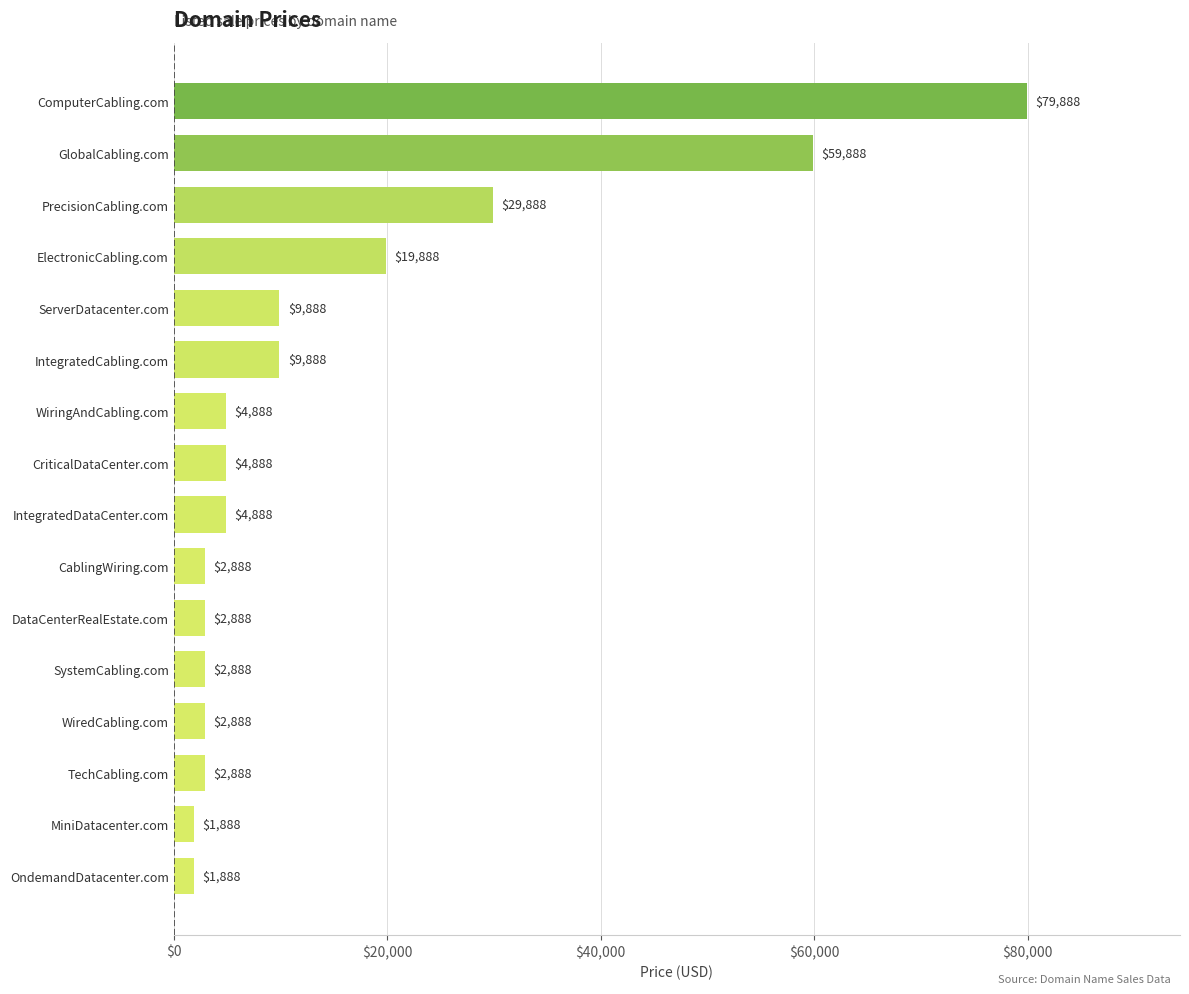

True or false: the data shows 2888 at WiredCabling.com.

True